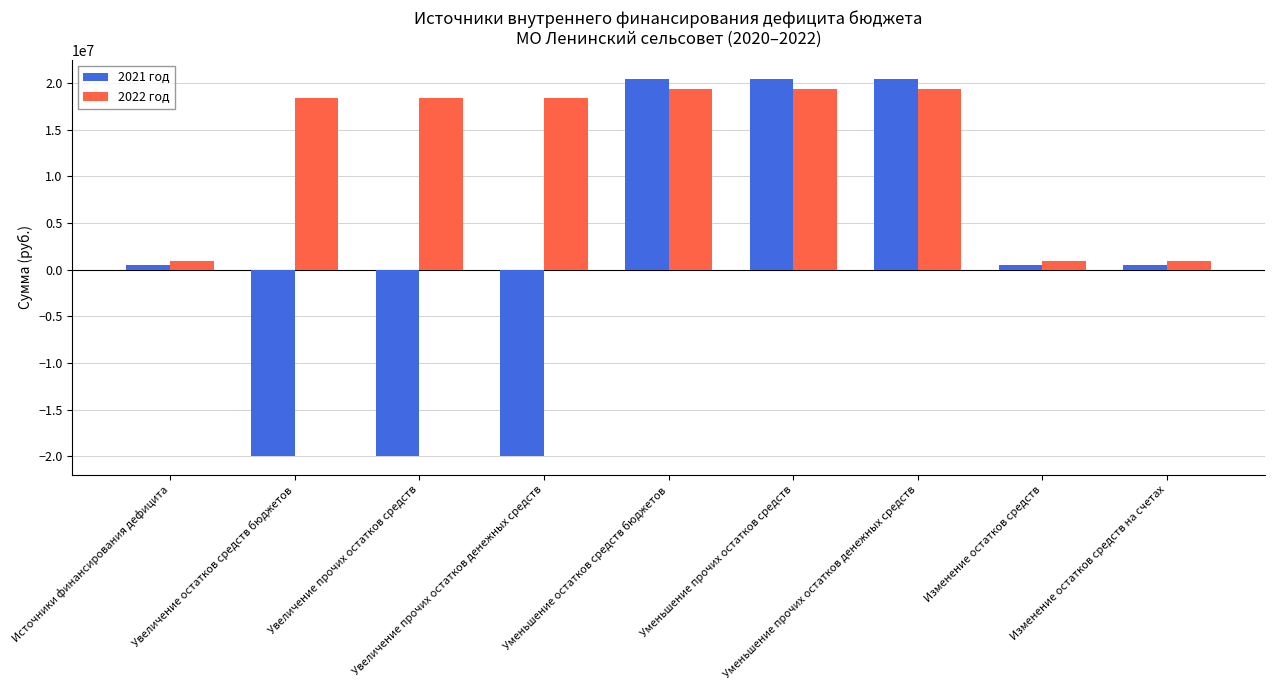

At Изменение остатков средств на счетах, list the series in order from smallest to largest.

2021 год, 2022 год